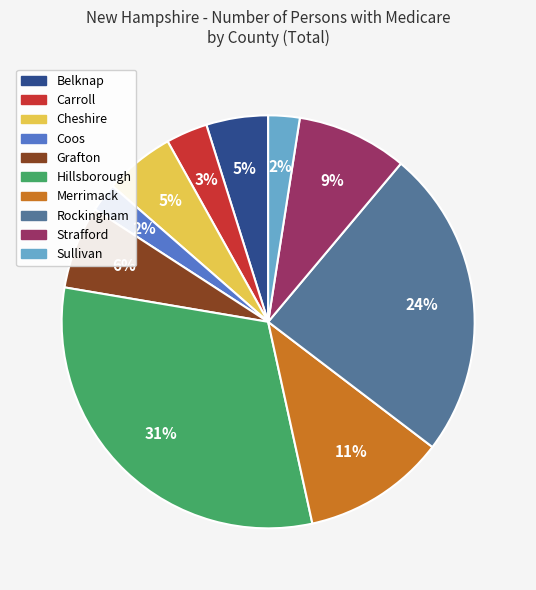

Is there any slice that represents more than half of the pie?

No